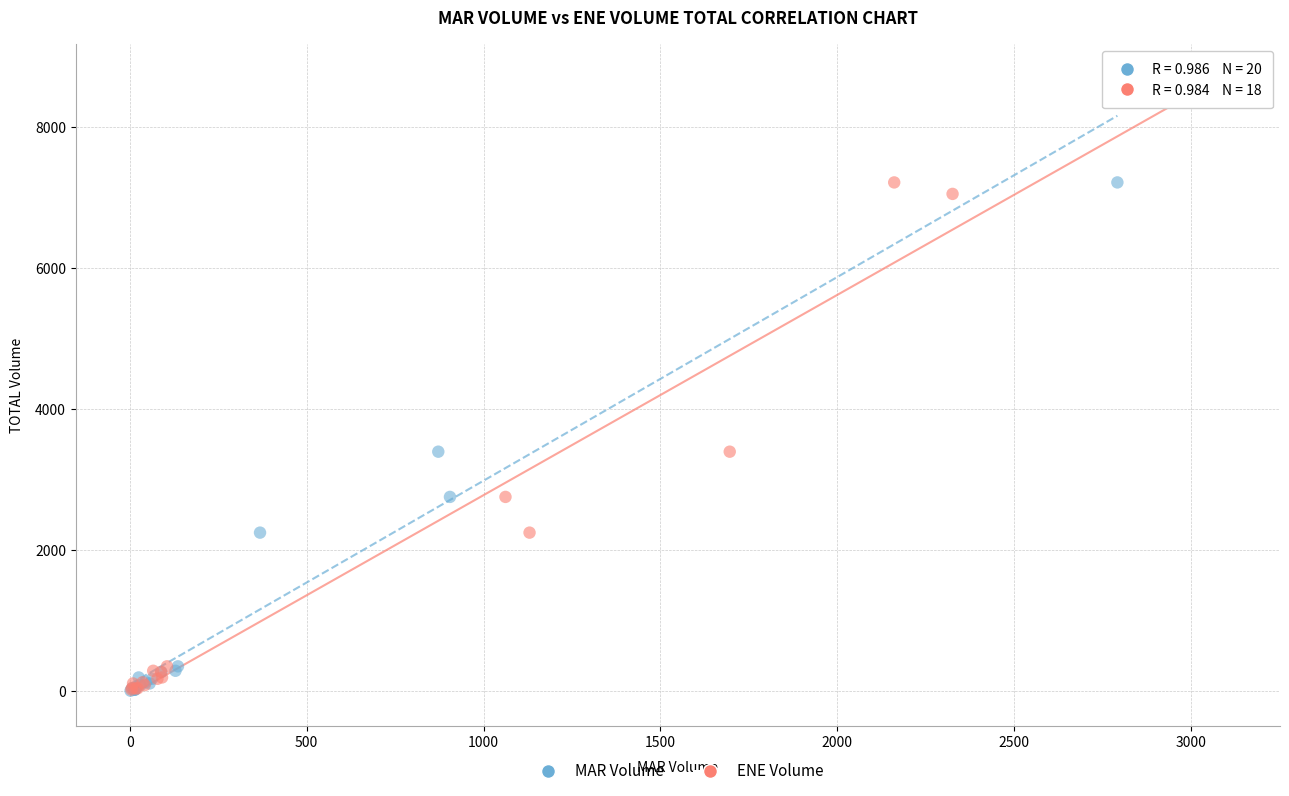

Which series has the widest spread of Y values?

MAR Volume